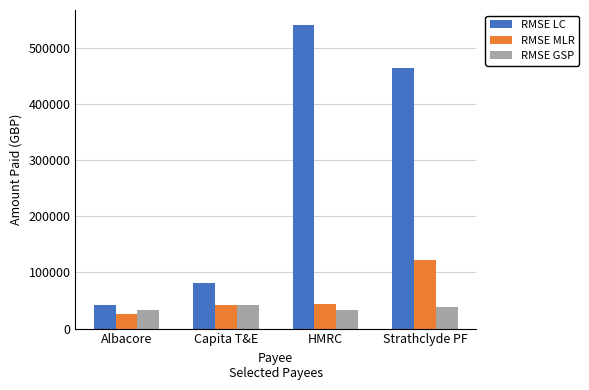

What is the minimum value for RMSE MLR?

26007.3